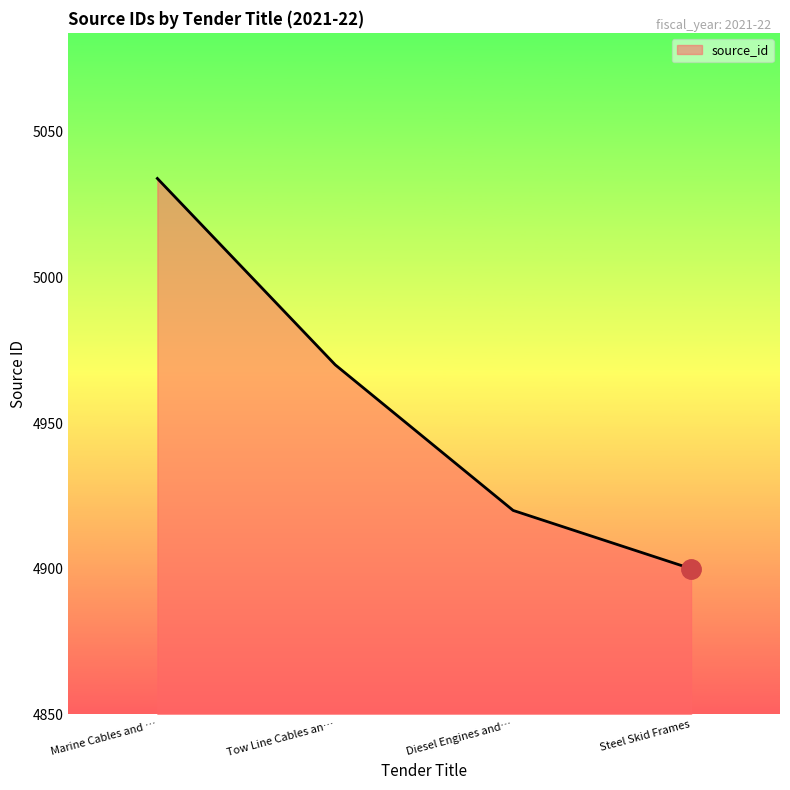

What is the greatest value displayed?

5034